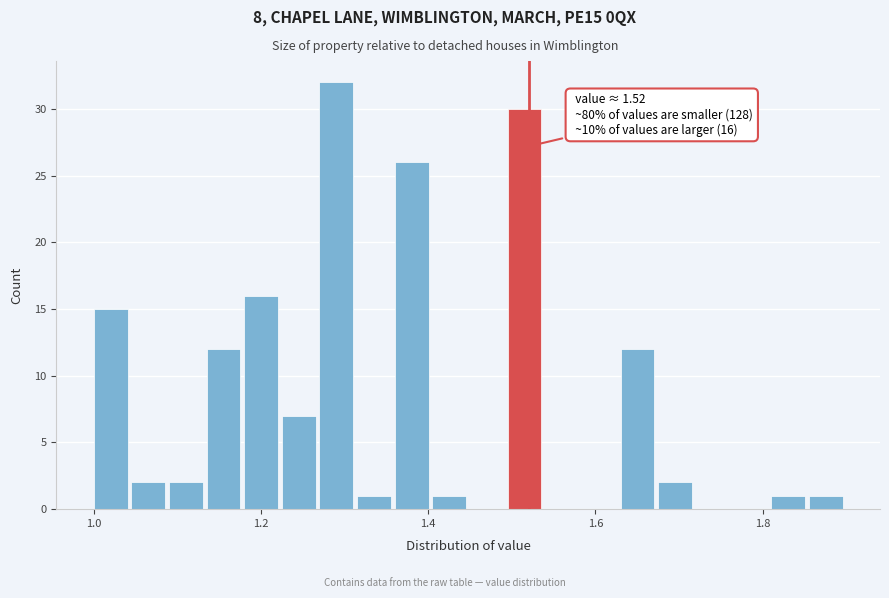

Around what value on the x-axis is the tallest bar? Give the approximate position of its centre, as read against the axis.

1.30